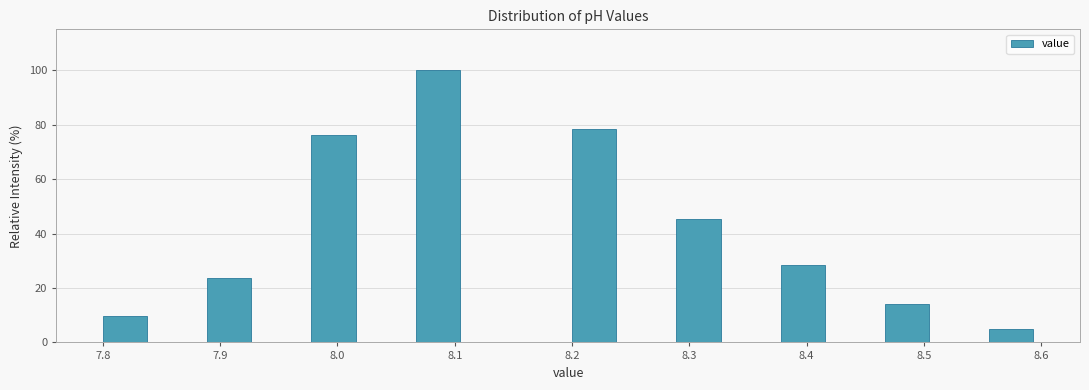

Which range on the x-axis has the tallest bar?

8.07 to 8.11